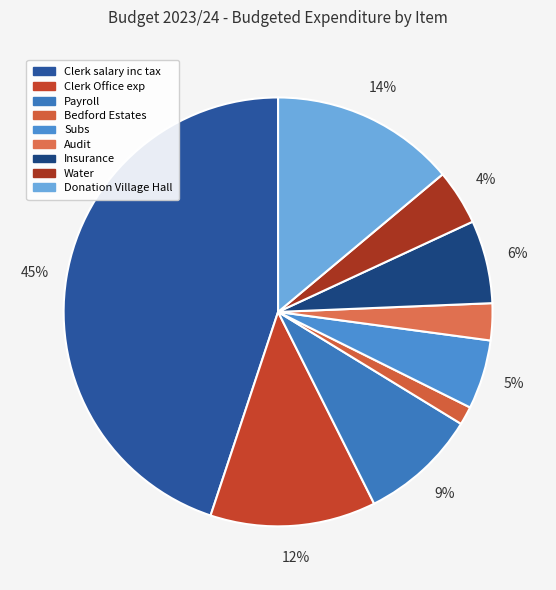

Combined, do Insurance and Subs account for over 50%?

No